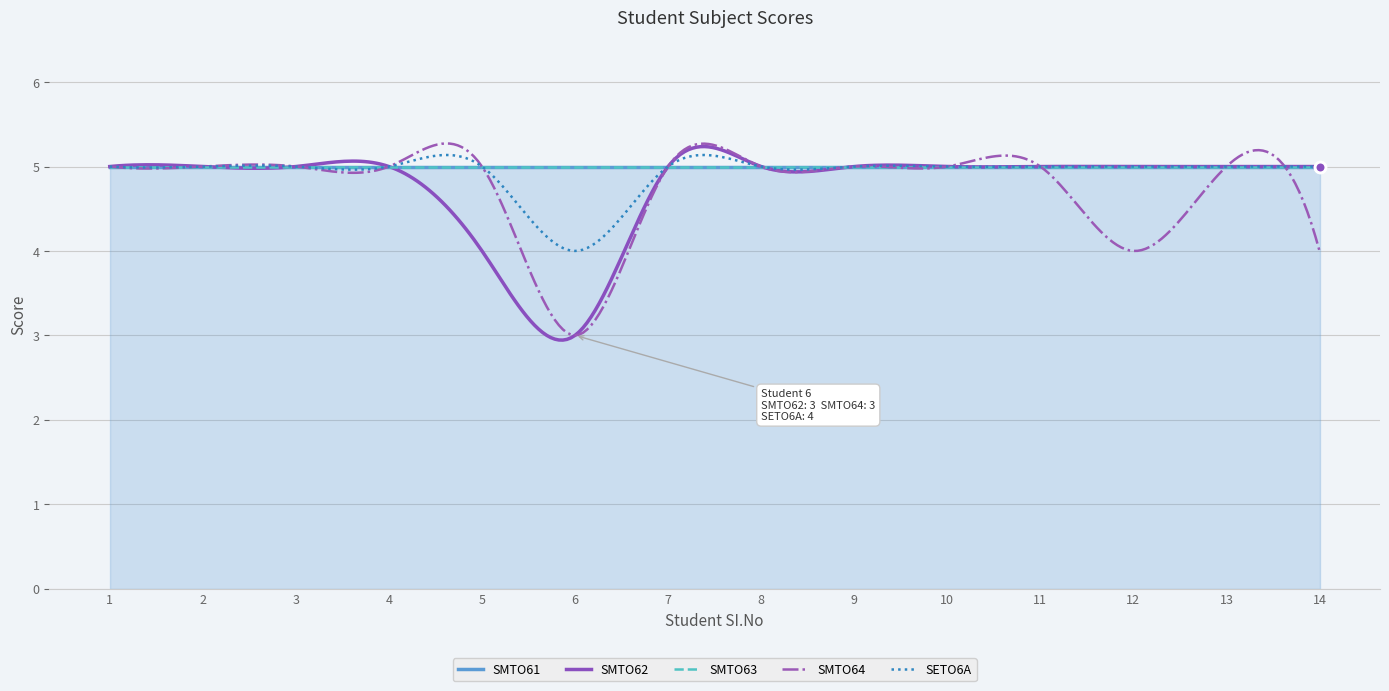

Which series has the widest spread of Y values?

SMTO62